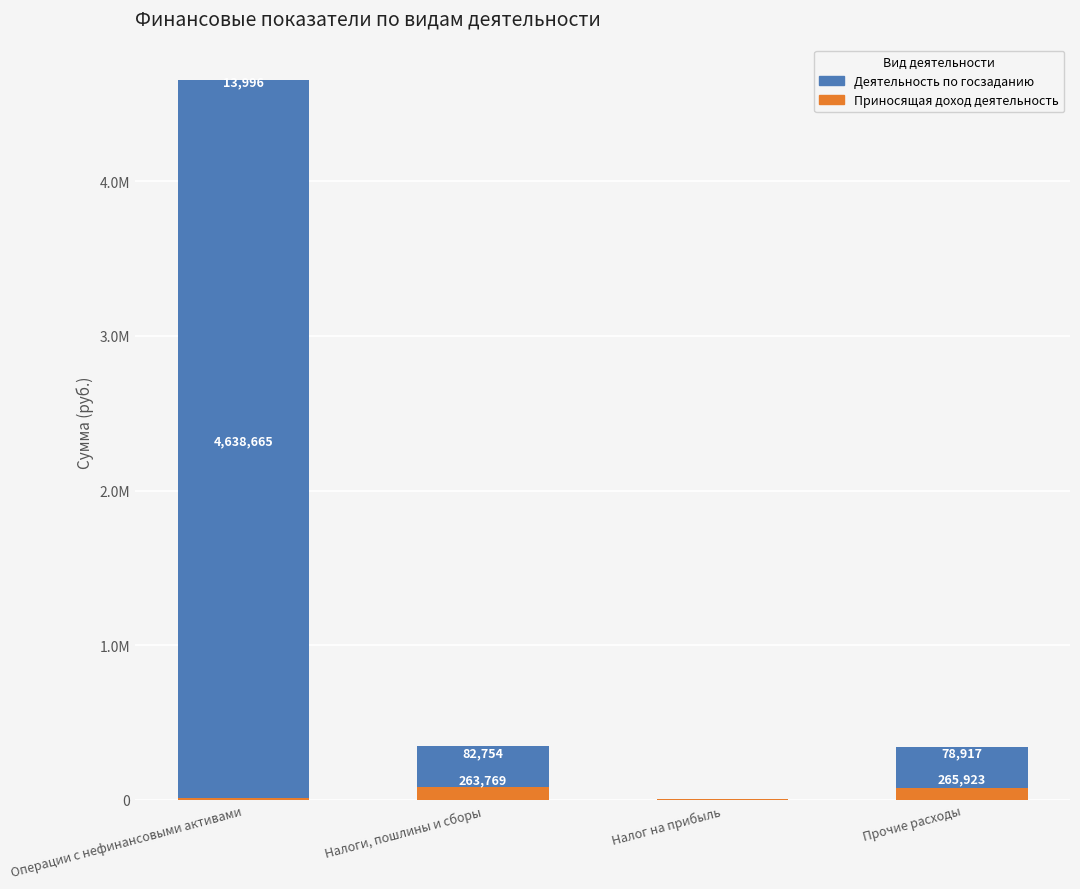

Which has a higher value, Налоги, пошлины и сборы or Операции с нефинансовыми активами?

Налоги, пошлины и сборы